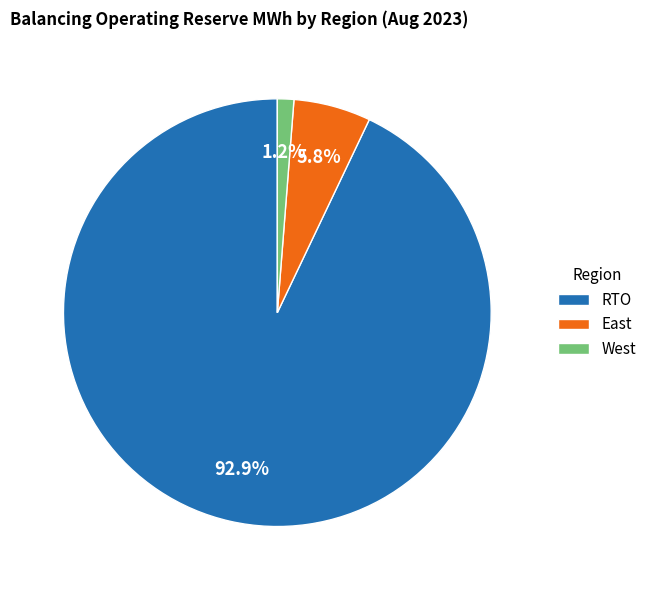

How many segments does this pie chart have?

3